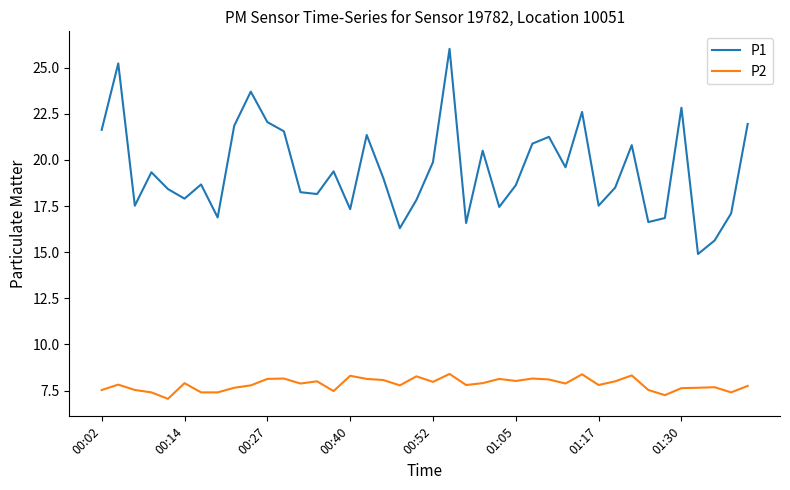

What is the highest value of the P1 series?

26.0